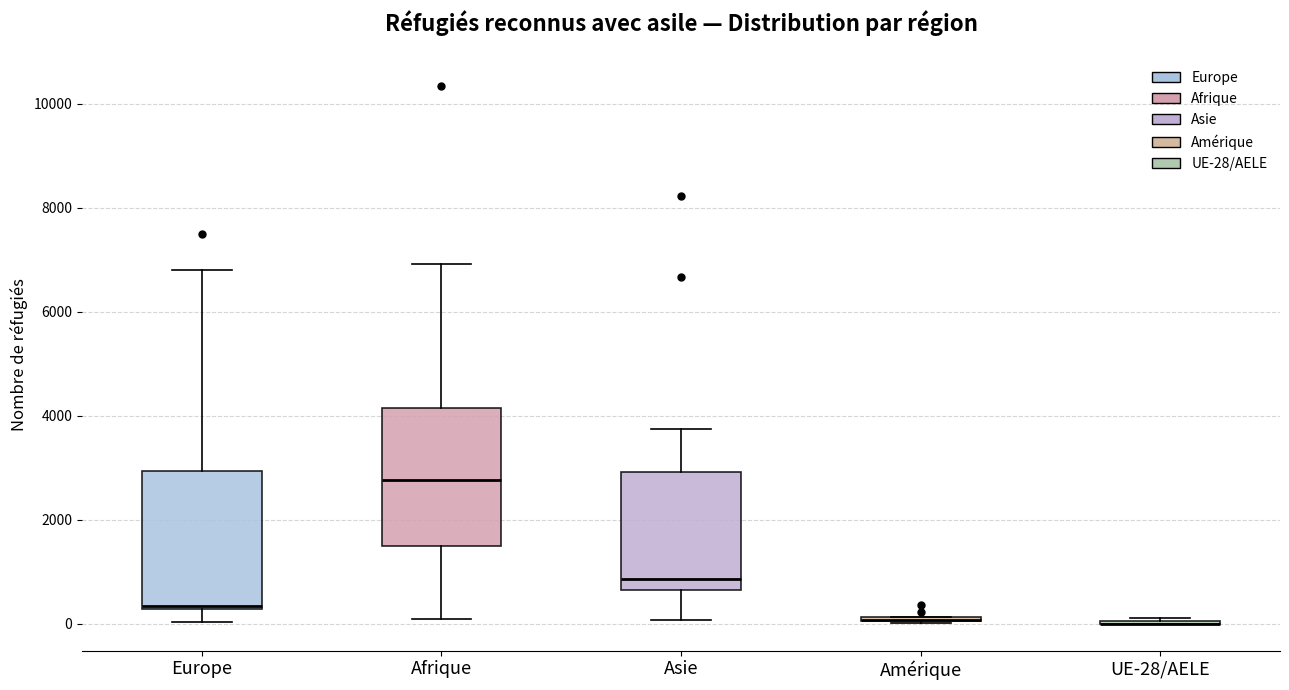

Reading left to right, transcribe this box plot: for each box, give where its median line is, the range the box spans, and where its two whiskers end, as read against the y-axis. The values are not printed on the chart, so give them approximately, as read against the axis.

Europe: median 400, box 200 to 3000, whiskers 0 to 6800
Afrique: median 2800, box 1600 to 4200, whiskers 0 to 7000
Asie: median 800, box 600 to 3000, whiskers 0 to 3800
Amérique: box collapsed to a line at 0, whiskers 0 to 200
UE-28/AELE: box collapsed to a line at 0, whiskers 0 to 200